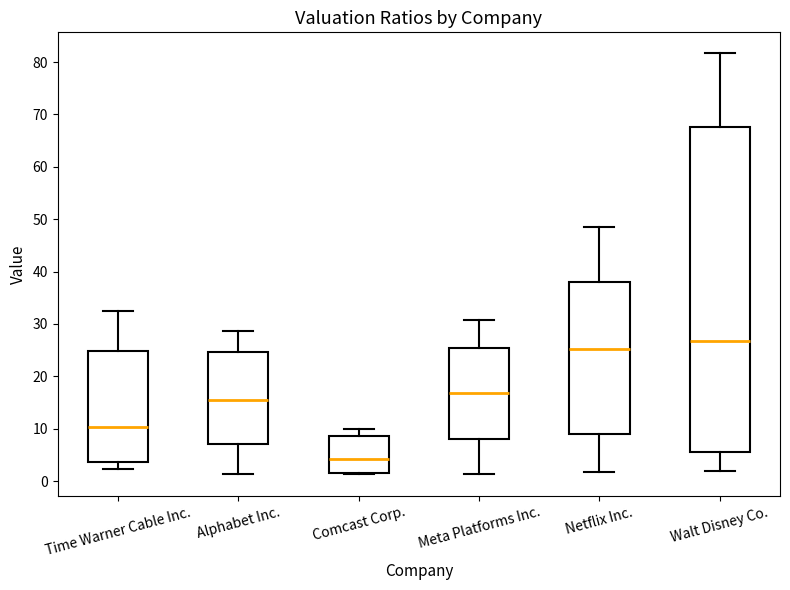

Comparing the boxes themselves (not the whiskers), which one is the tallest?

Walt Disney Co.